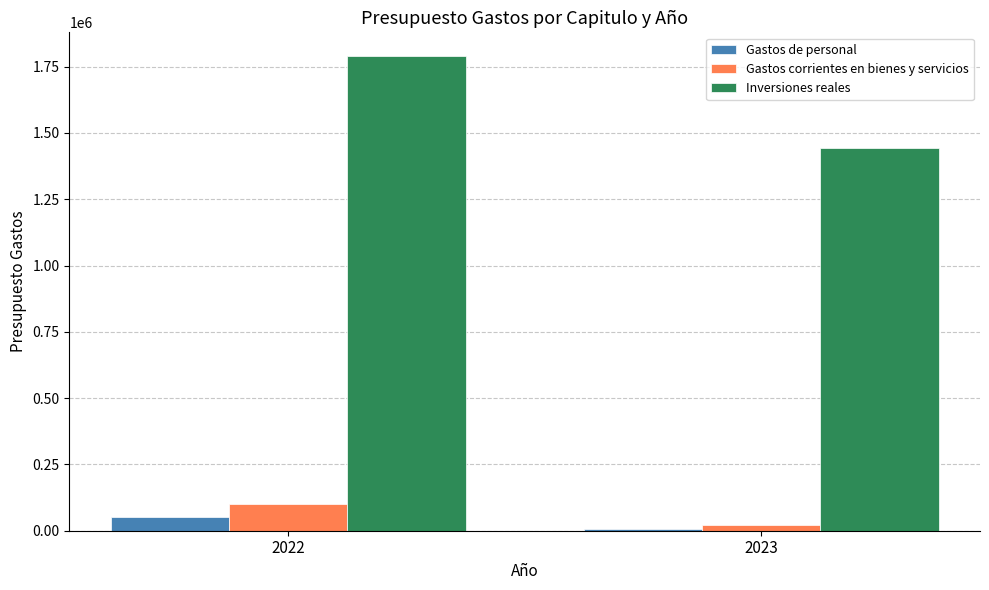

What is the total value across all series at 2022?

1940000